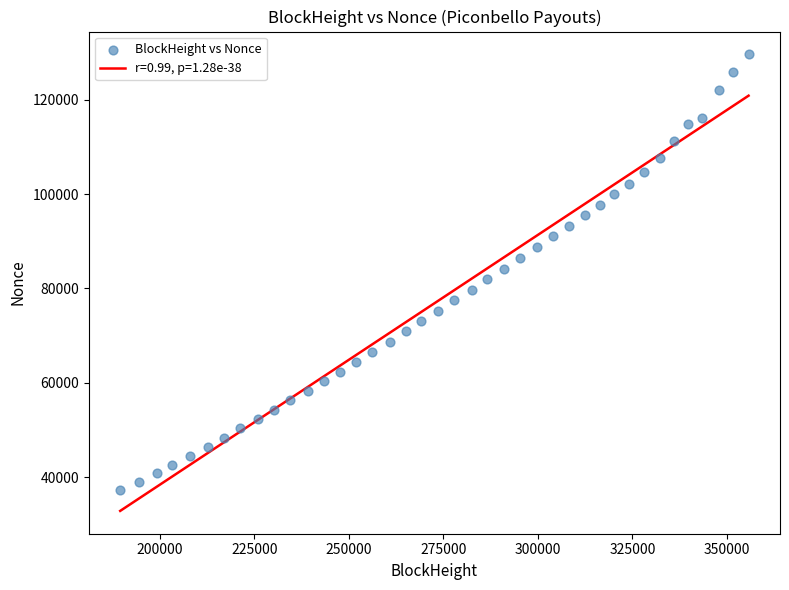

What is the range of X values (max minus min)?

166285